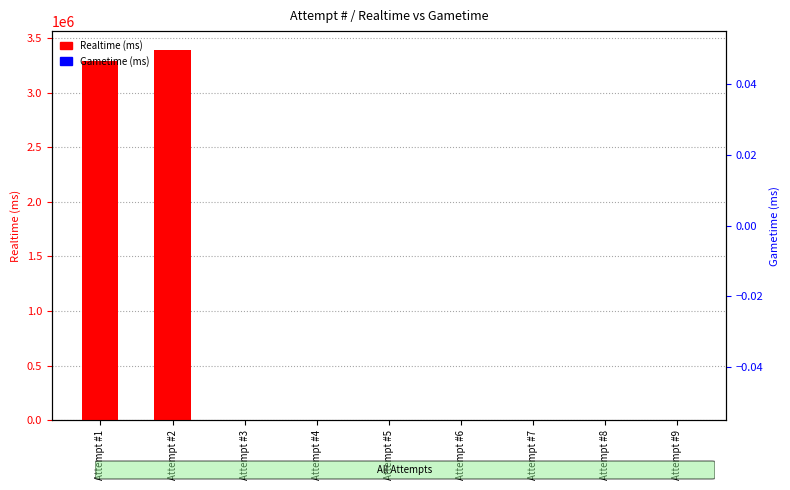

Is it true that Realtime (ms) equals 3395738 at Attempt #2?

True